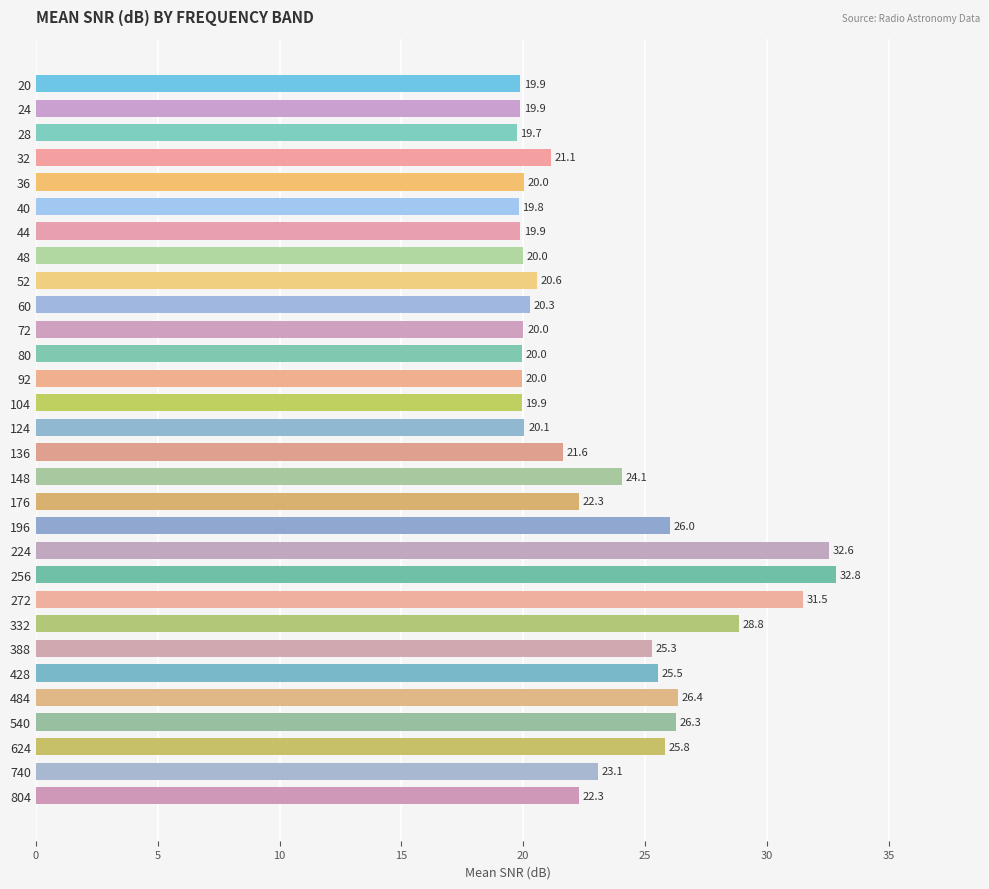

Which has a higher value, 272 or 624?

272